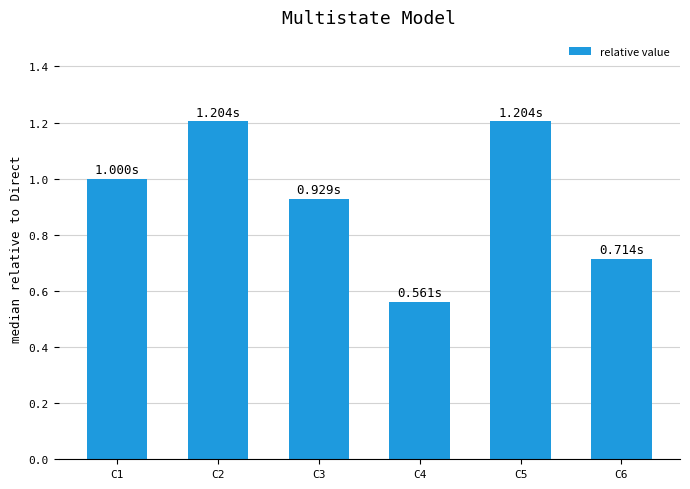

How many values are below 1?

3